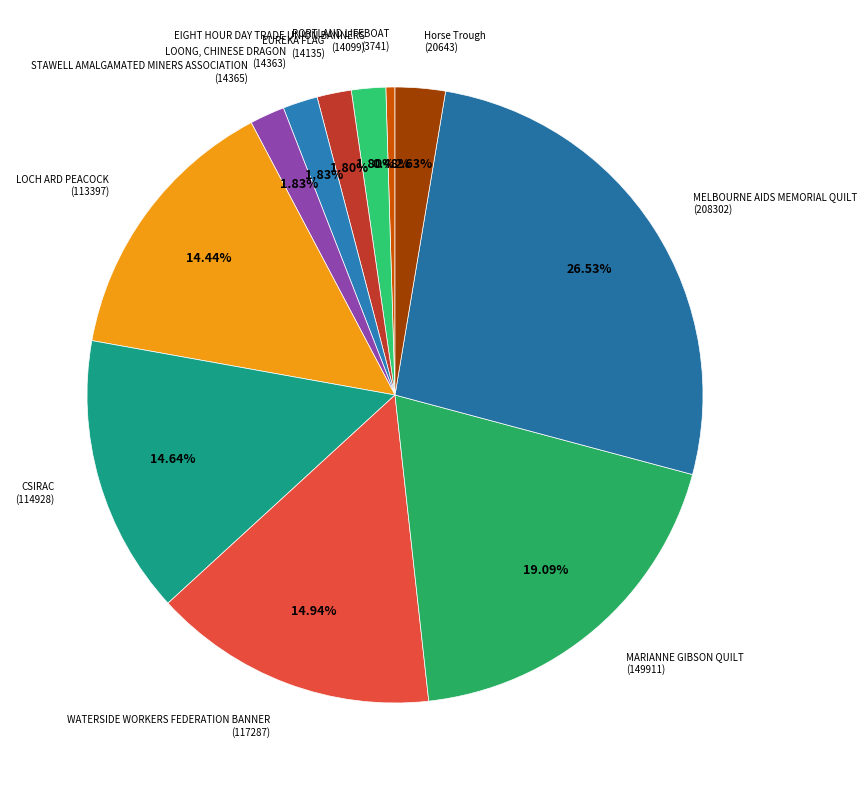

To the nearest percent, what is the difference between the largest and smallest slice percentages?

26%